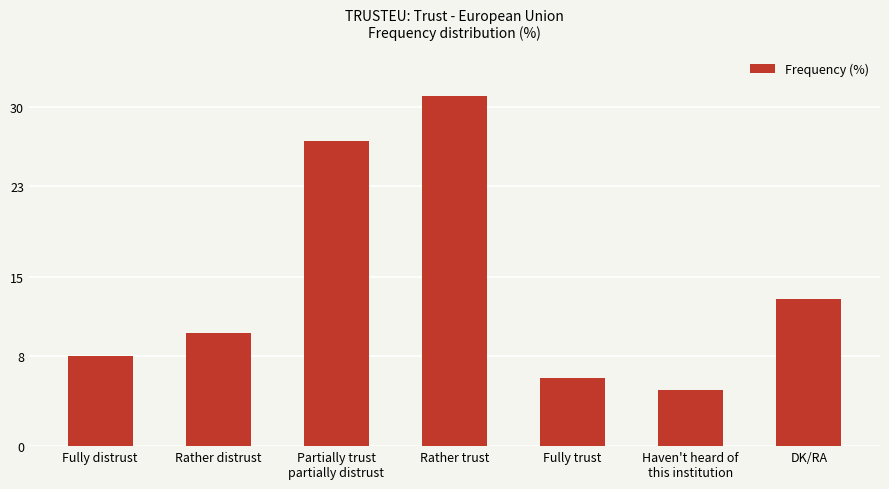

What position from the right is DK/RA?

1